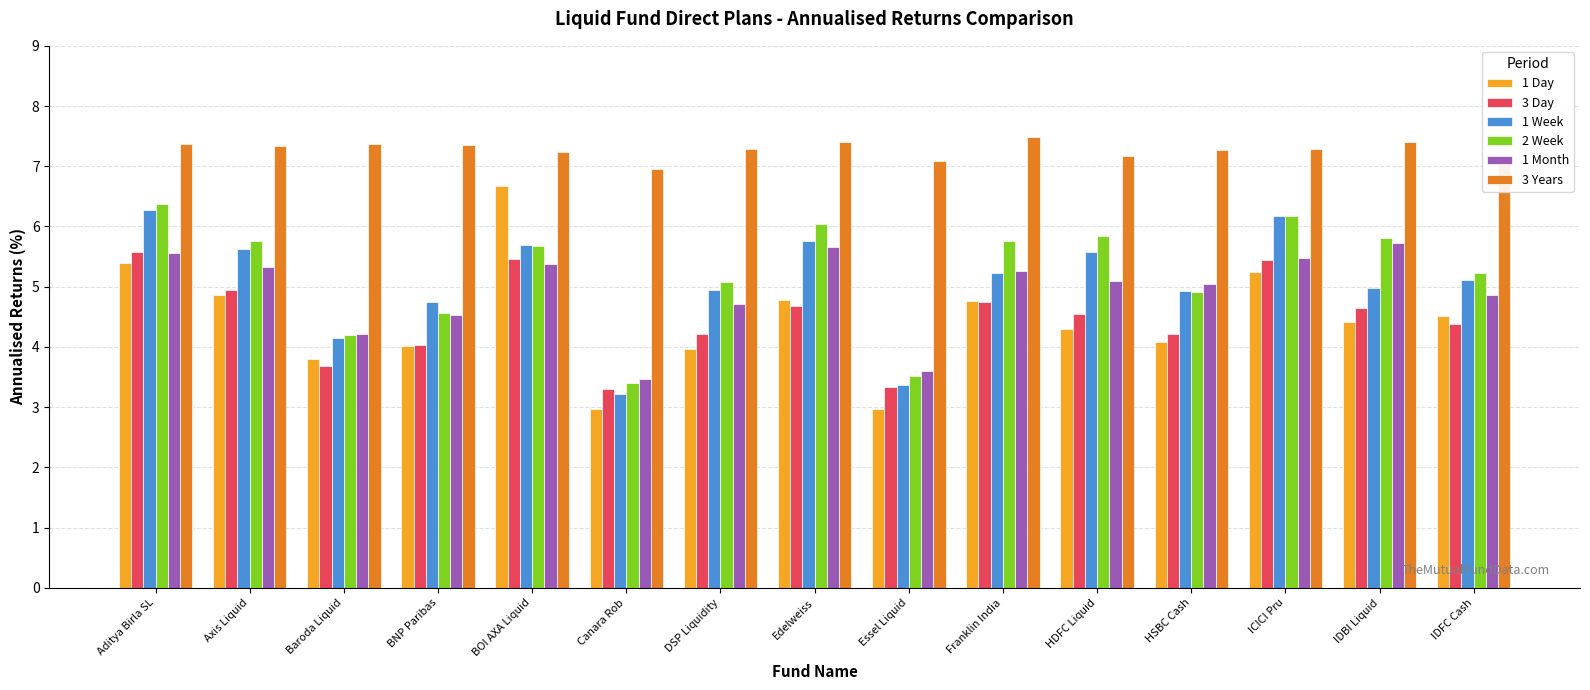

Which series changed the most between BOI AXA Liquid and DSP Liquidity?

1 Day